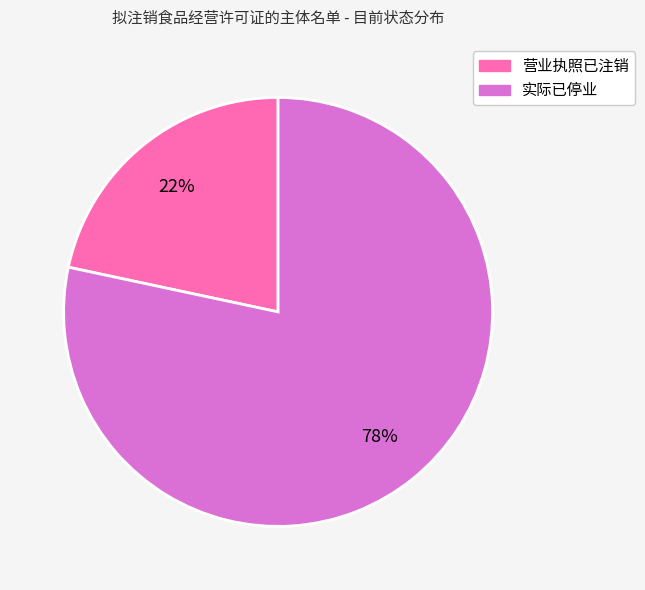

Which slice represents more than half of the pie?

实际已停业